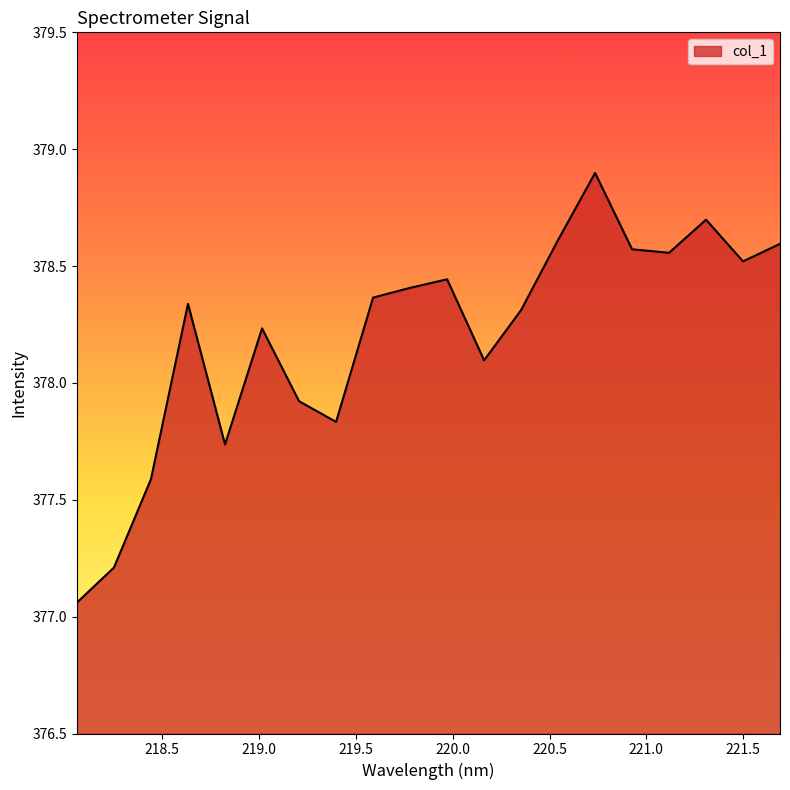

What is the difference between the maximum and minimum values?

1.8